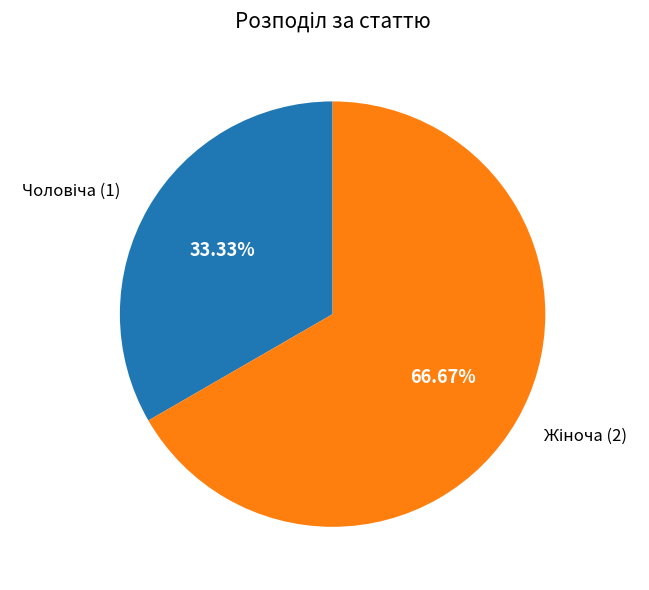

Does any single category account for the majority?

Yes